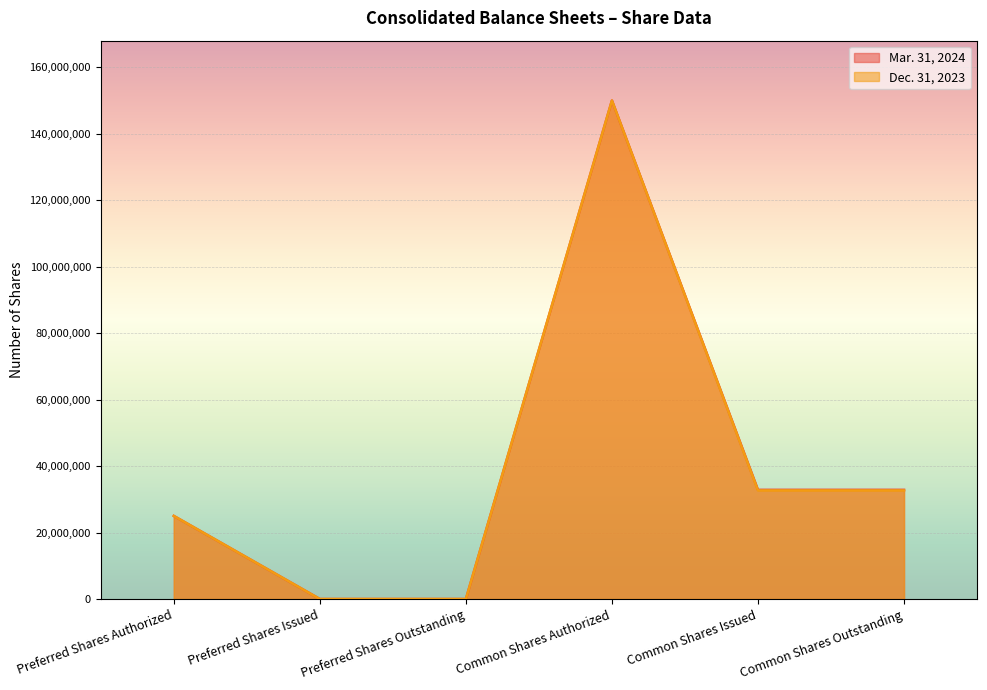

Which series has the widest spread of values?

Mar. 31, 2024